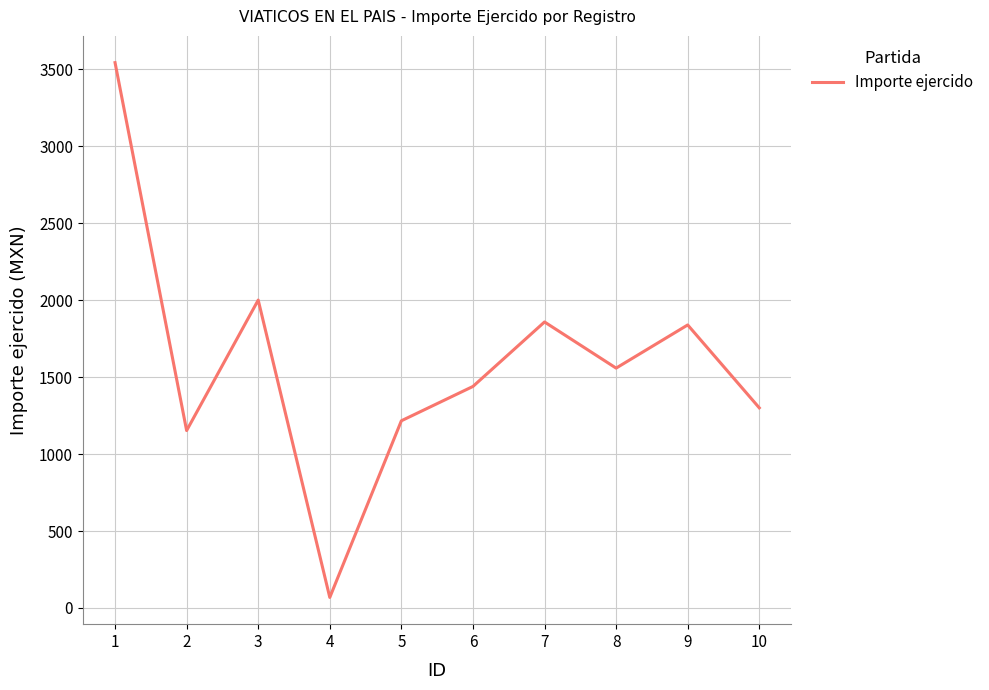

What is the greatest value displayed?

3542.5